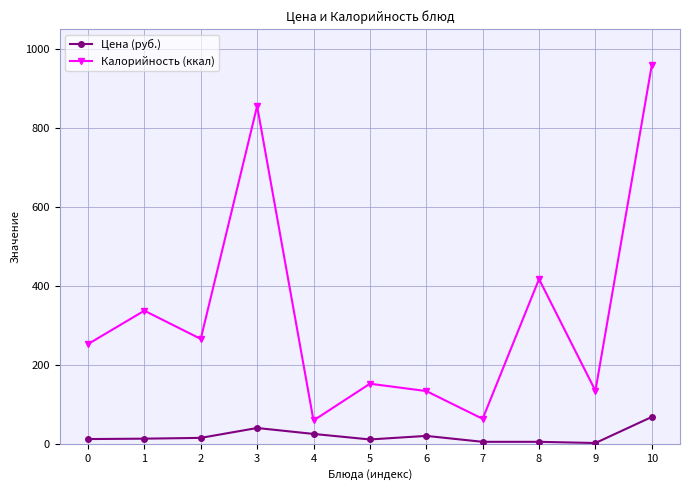

Does the chart display data point markers on the line(s)?

Yes